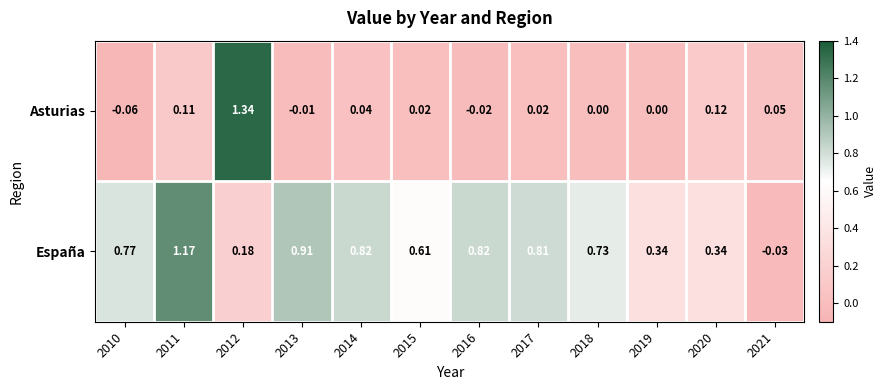

At 2015, list the series in order from smallest to largest.

Asturias, España